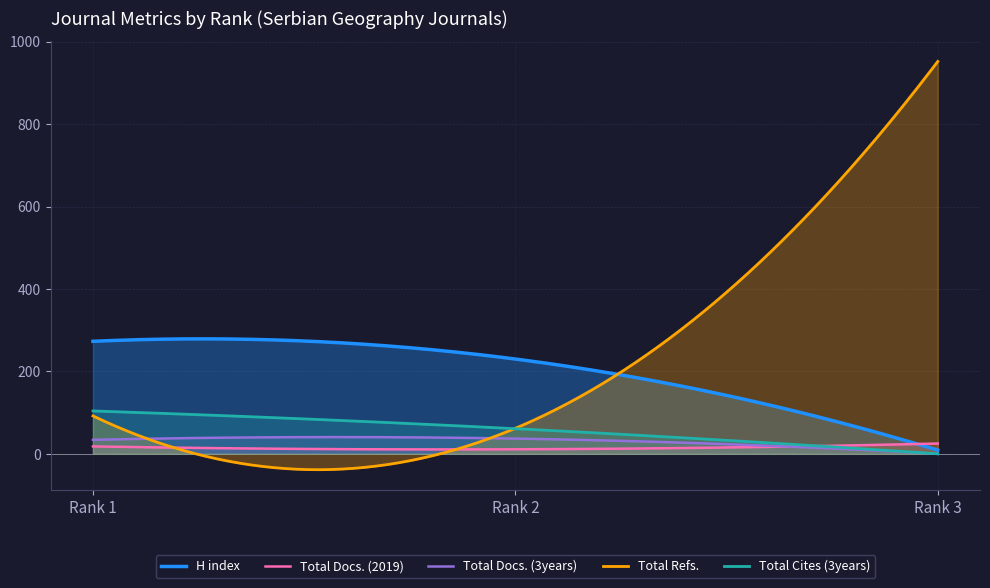

How many series are shown in this chart?

5